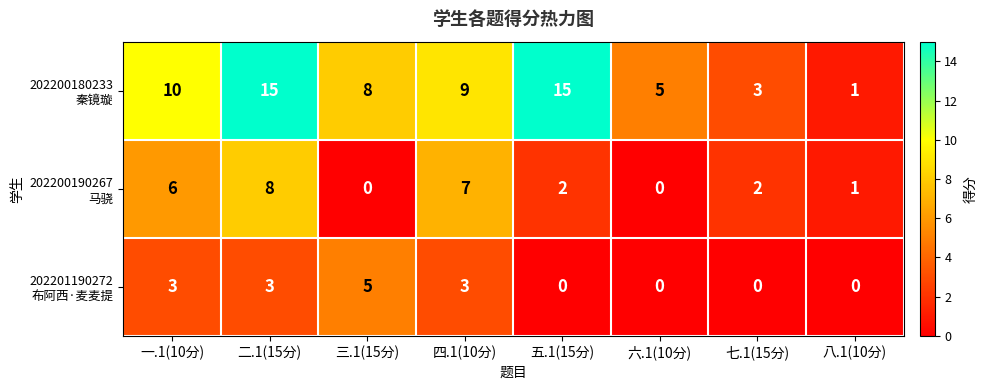

How many categories are shown in the chart?

8